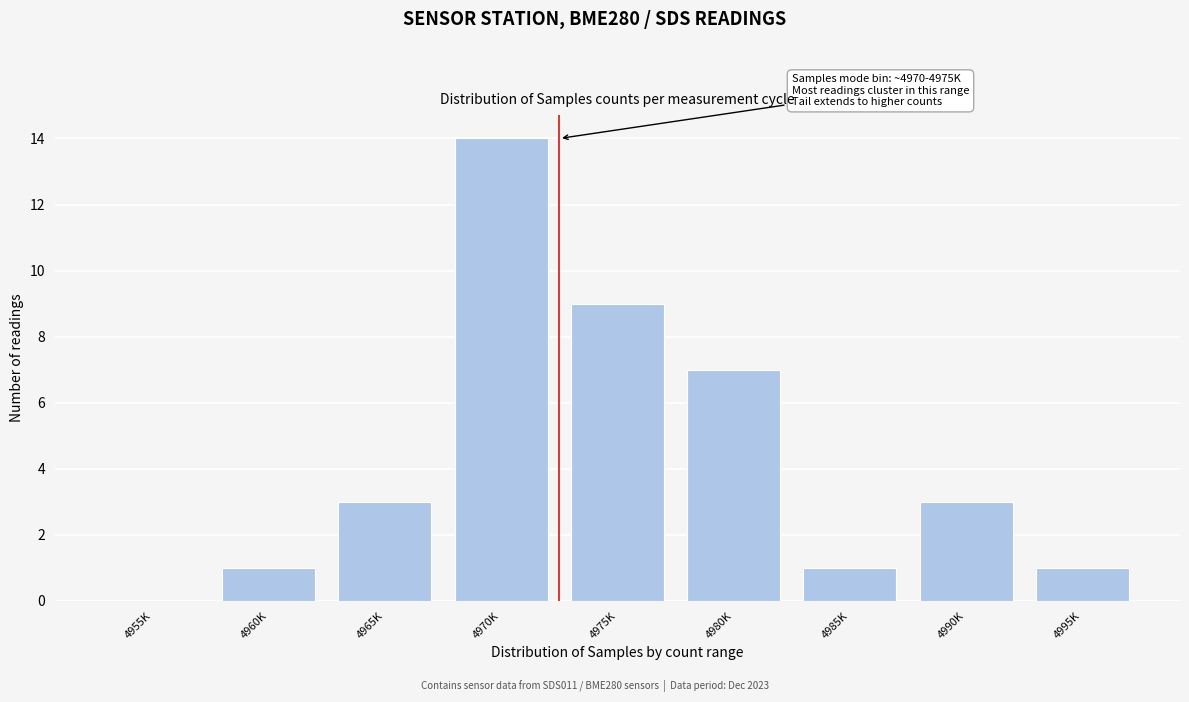

Reading right to left, list all the values displayed in this chart.

4995K=1	4990K=3	4985K=1	4980K=7	4975K=9	4970K=14	4965K=3	4960K=1	4955K=0